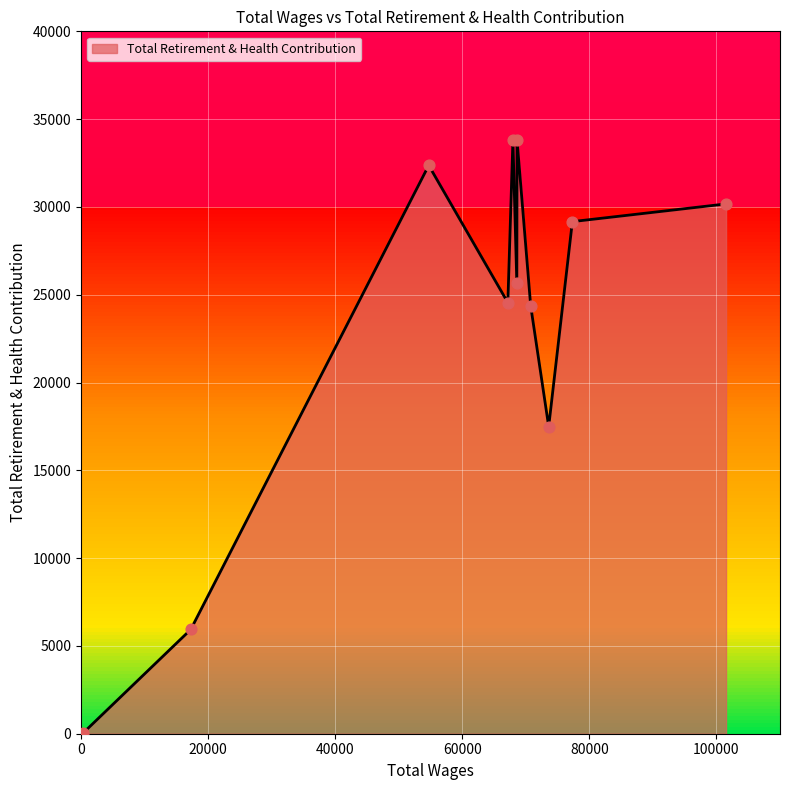

Between 68619.0 and 68583.0, which is larger?

68619.0